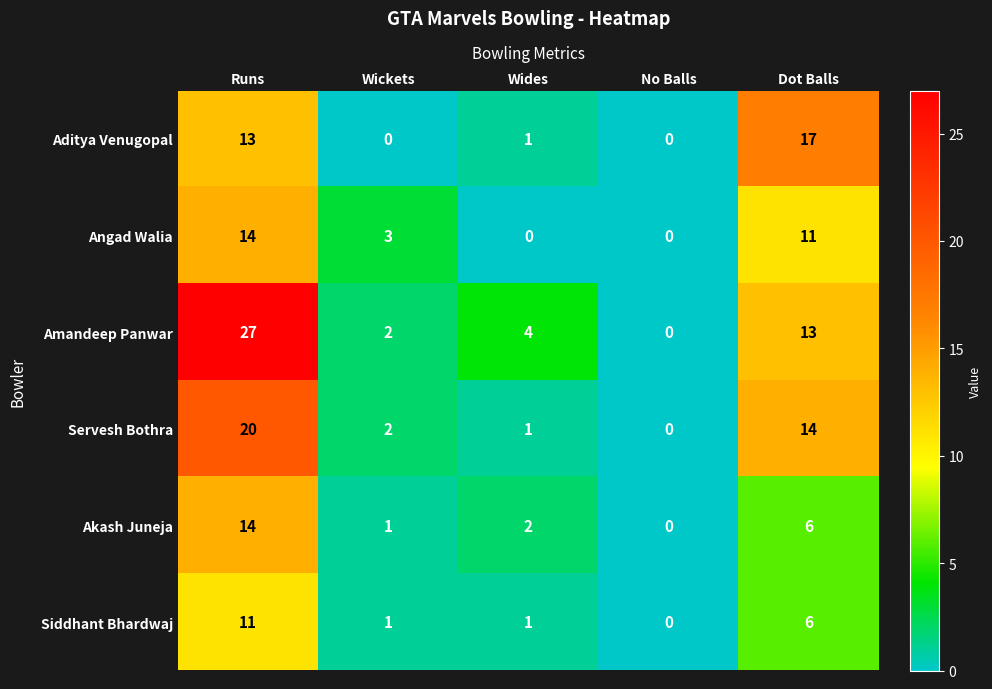

What is the difference between the Akash Juneja values at Runs and Wides?

12